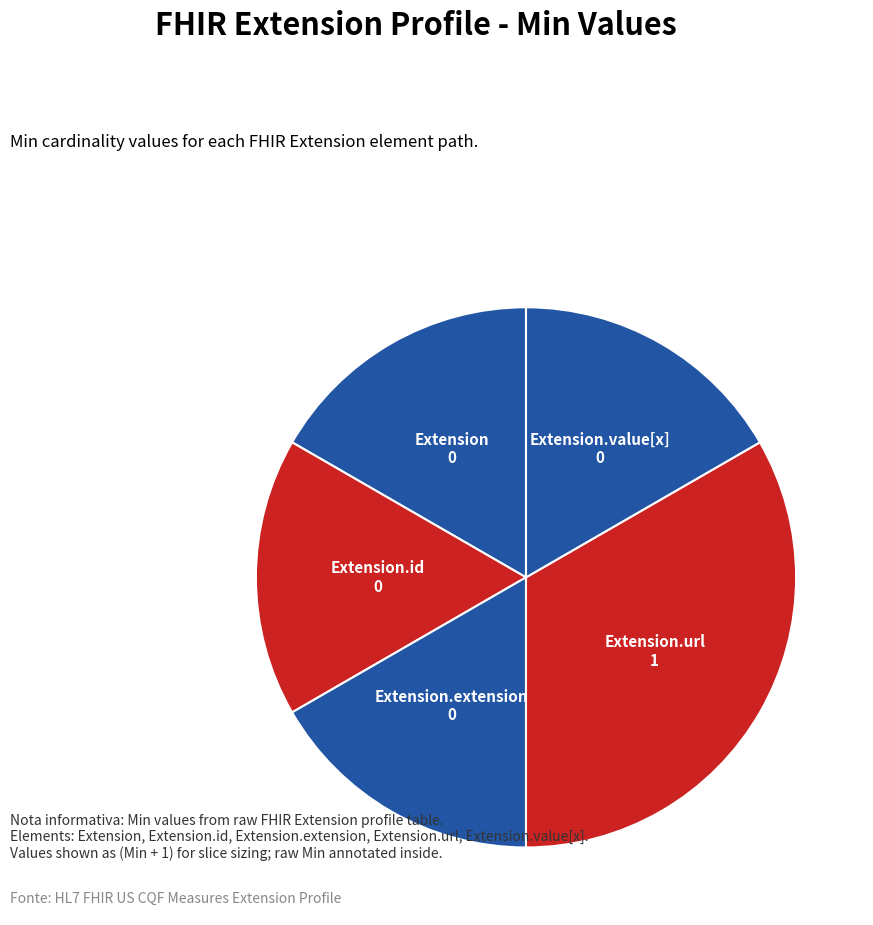

True or false: Extension.url accounts for 86% of the total.

False